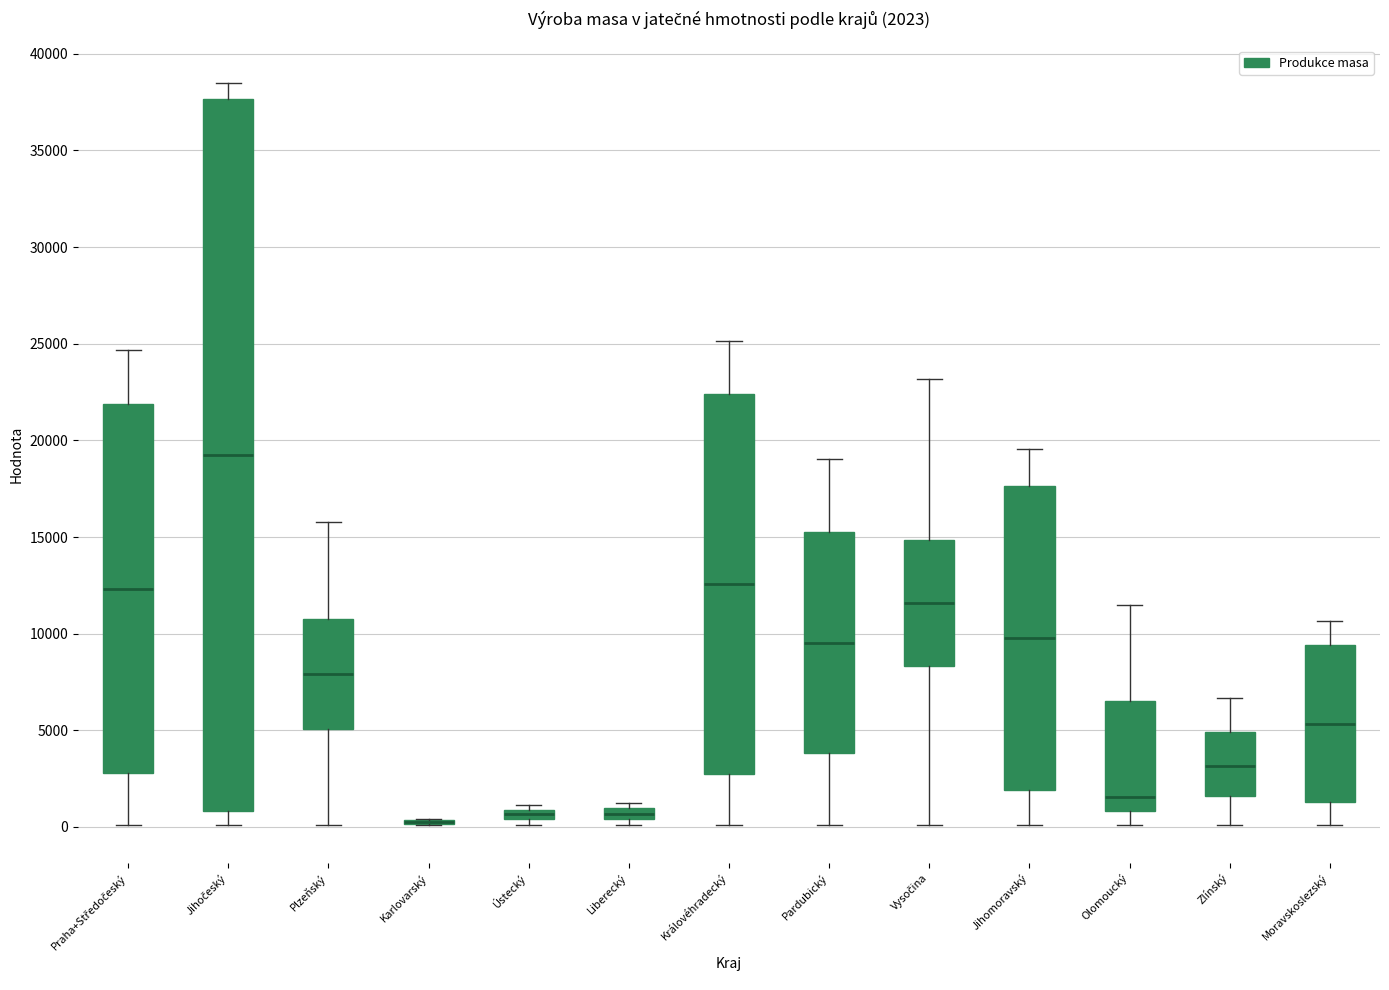

Which box is the tallest, from its lower edge to its upper edge?

Jihočeský